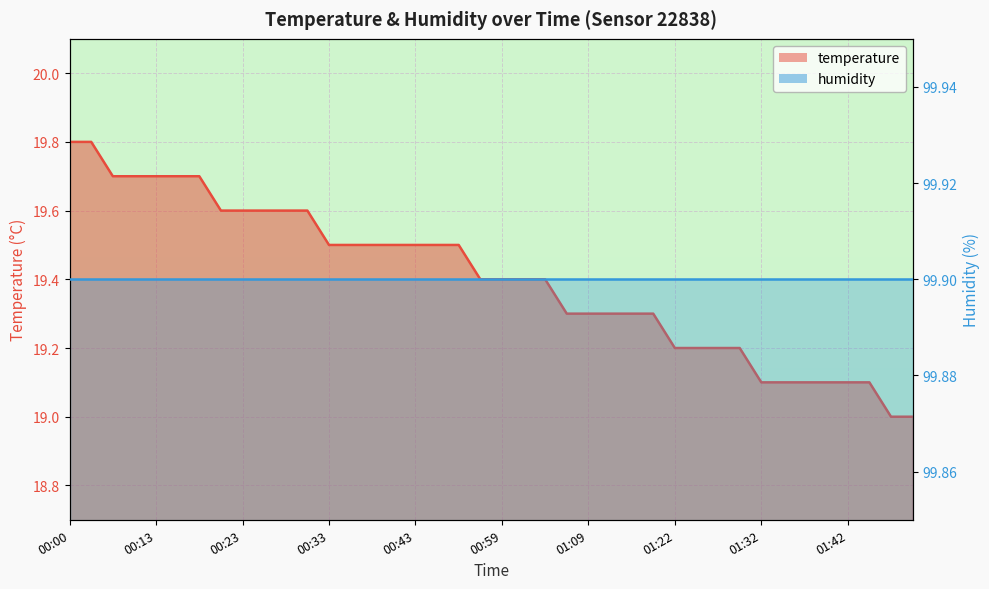

Rank the categories by value from lowest to highest.

01:50, 01:52, 01:32, 01:34, 01:37, 01:39, 01:42, 01:48, 01:22, 01:25, 01:27, 01:29, 01:06, 01:09, 01:11, 01:13, 01:19, 00:53, 00:59, 01:01, 01:04, 00:33, 00:36, 00:38, 00:41, 00:43, 00:48, 00:50, 00:21, 00:23, 00:26, 00:28, 00:31, 00:09, 00:11, 00:13, 00:16, 00:19, 00:00, 00:03